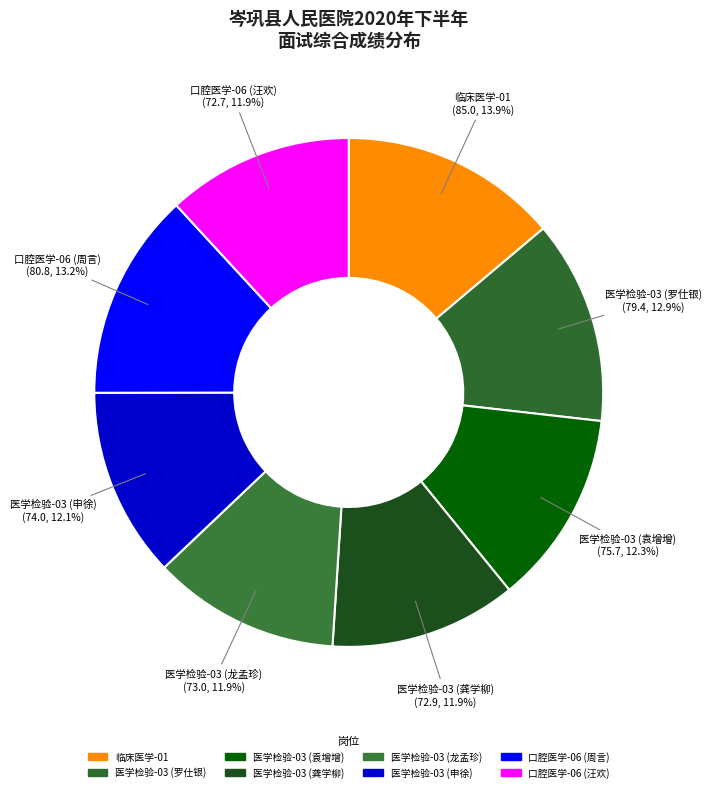

How many slices are in this pie chart?

8